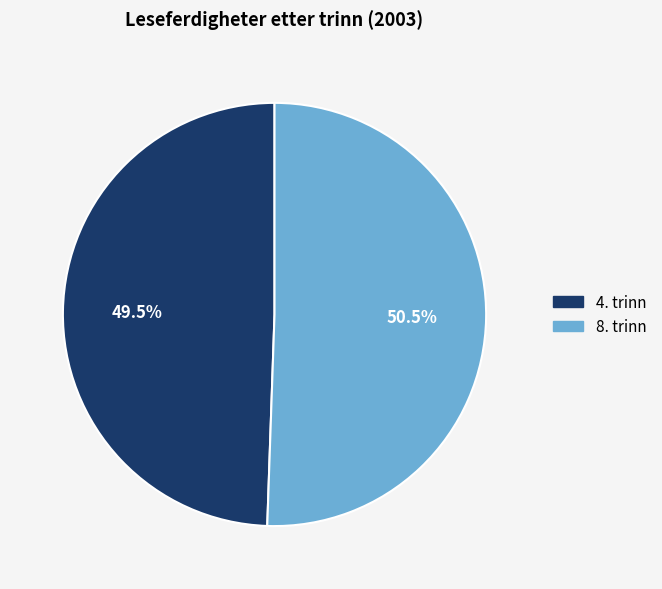

Which slice is the smallest?

4. trinn